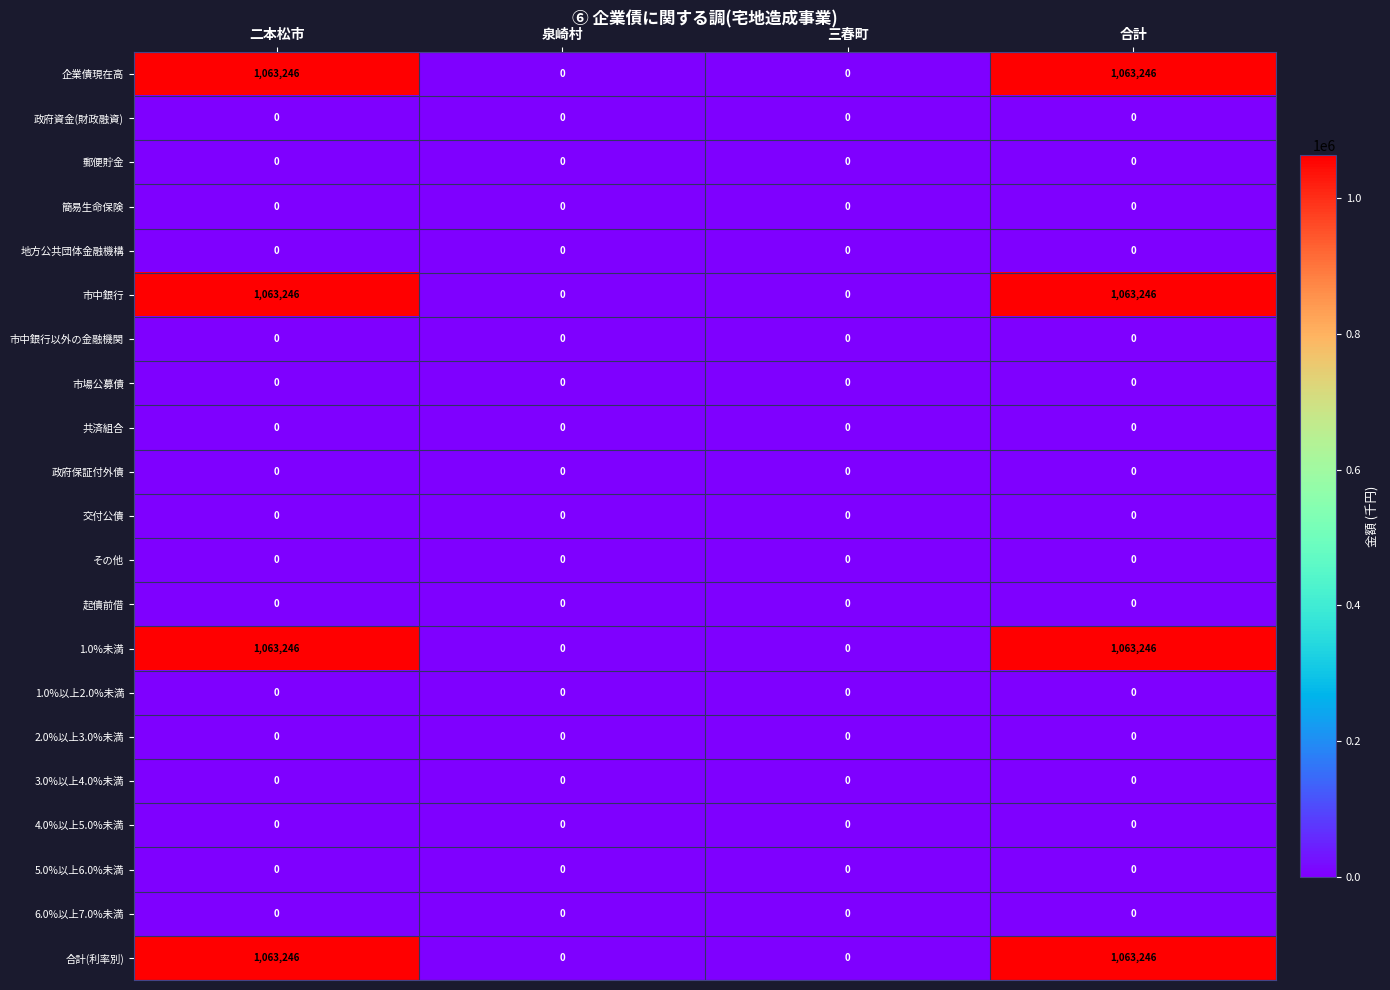

How many distinct data groups are displayed?

21